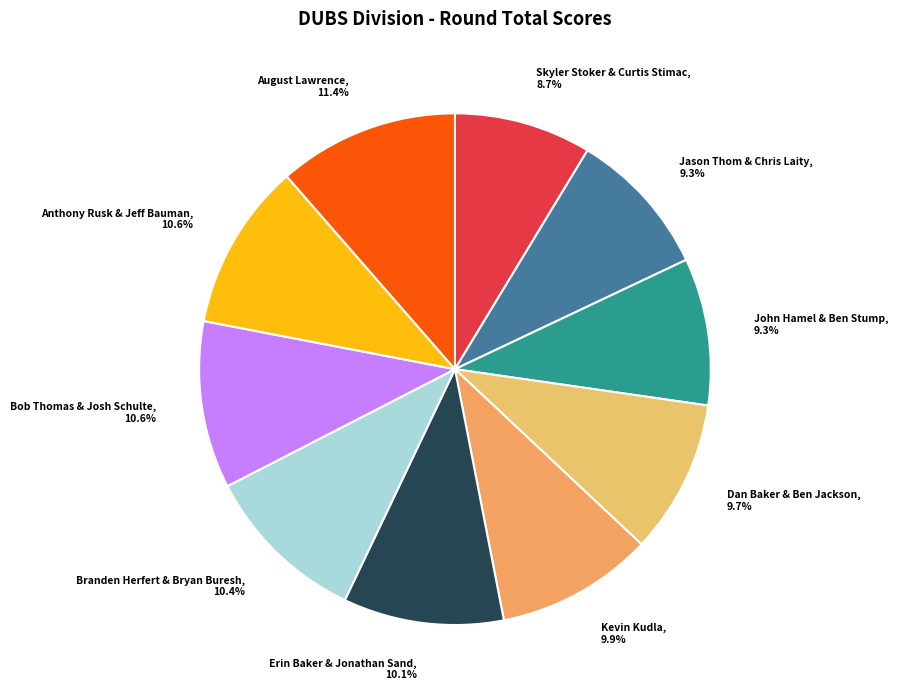

To the nearest percent, what percentage of the pie is Kevin Kudla?

10%